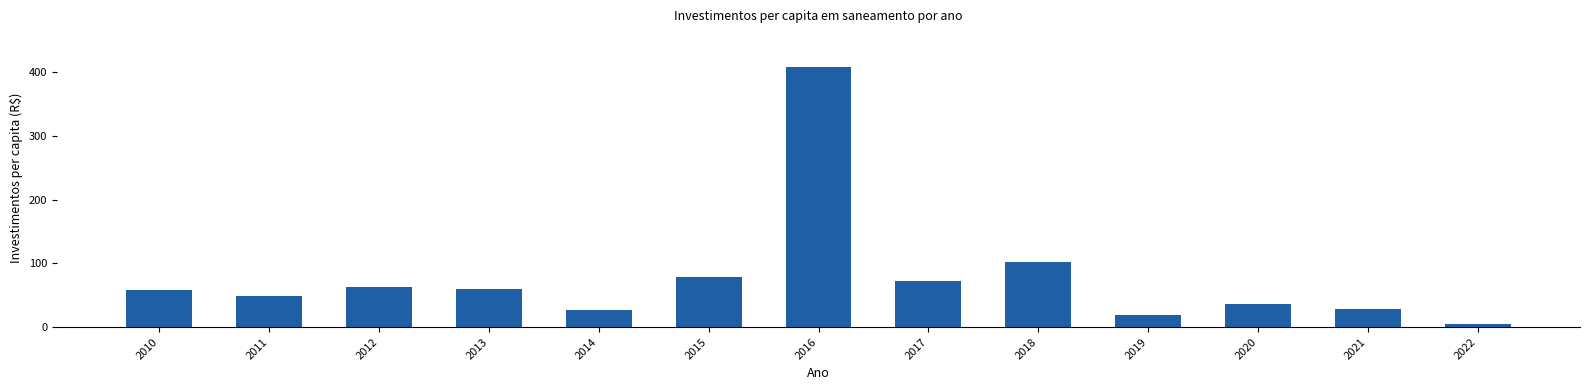

What is the approximate value at 2016?

408.1